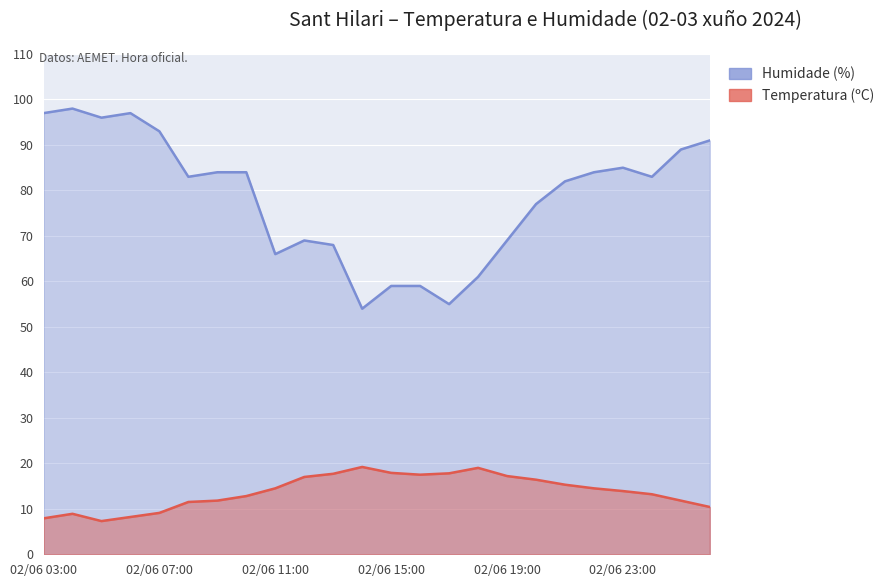

Rank the series by their average value, from highest to lowest.

Humidade (%), Temperatura (ºC)